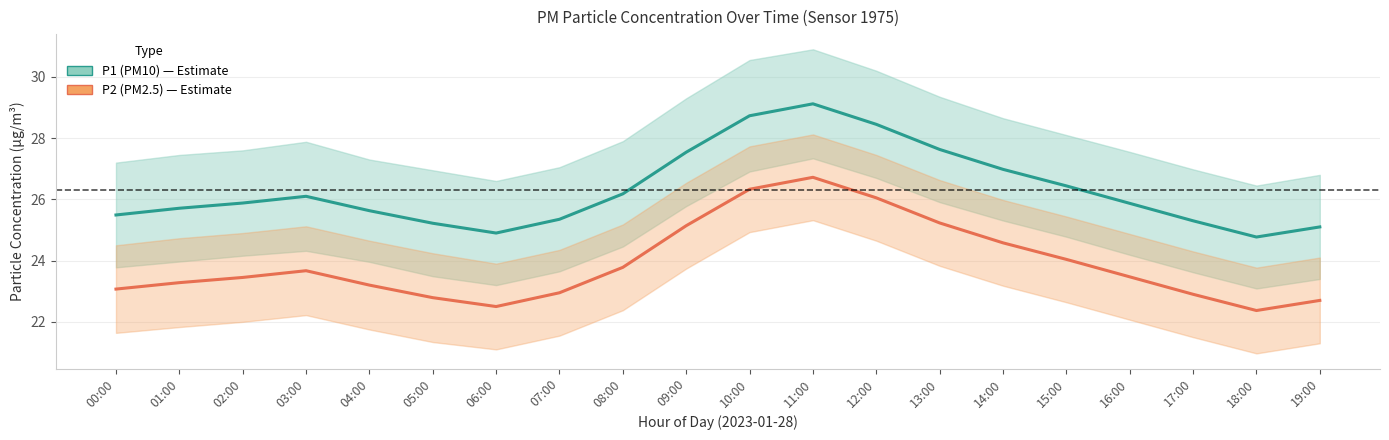

At 12:00, list the series in order from largest to smallest.

P1 (PM10), P2 (PM2.5)